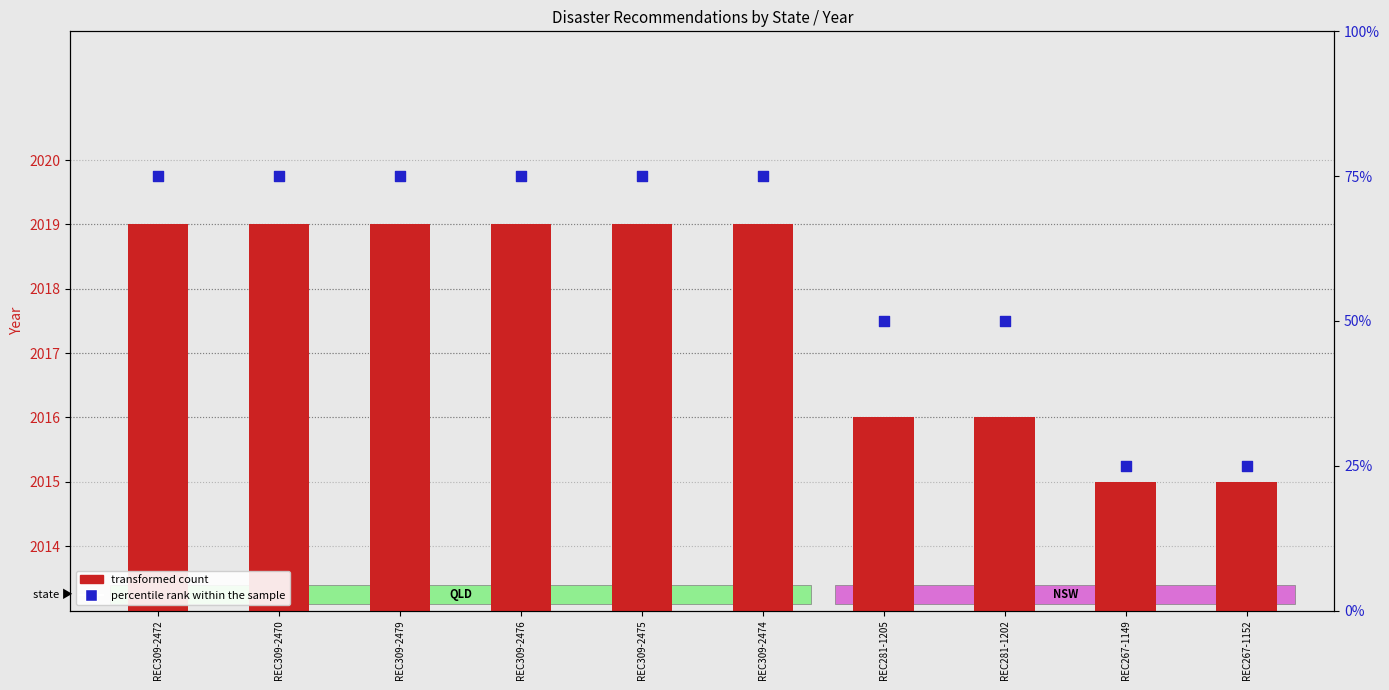

Which series has the widest spread of Y values?

percentile rank within the sample